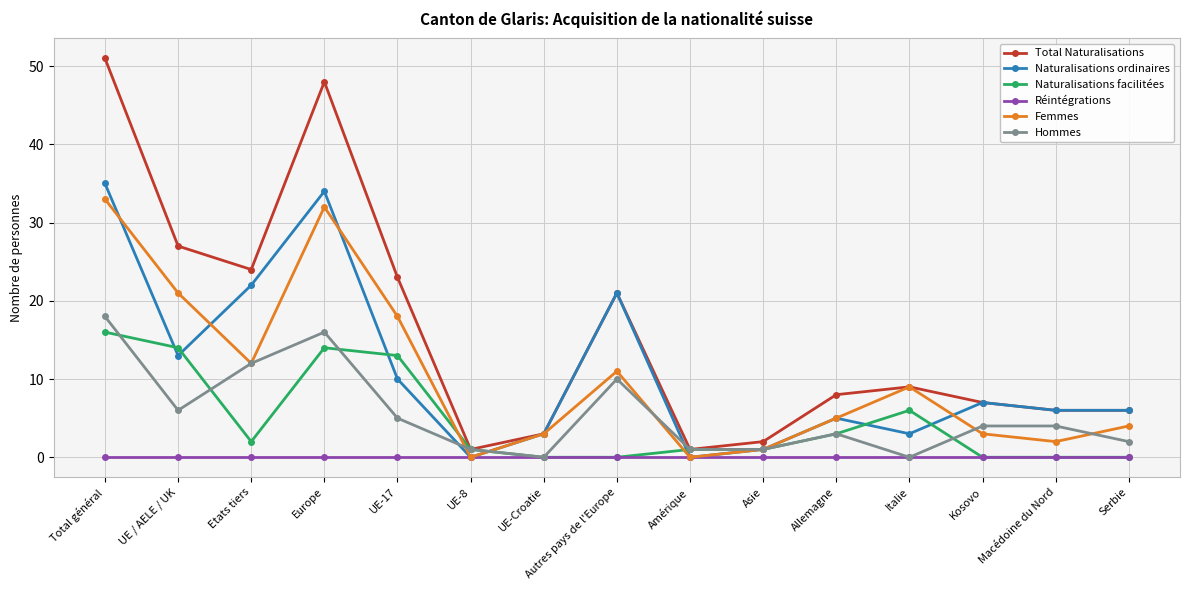

What position from the left is UE-Croatie?

7